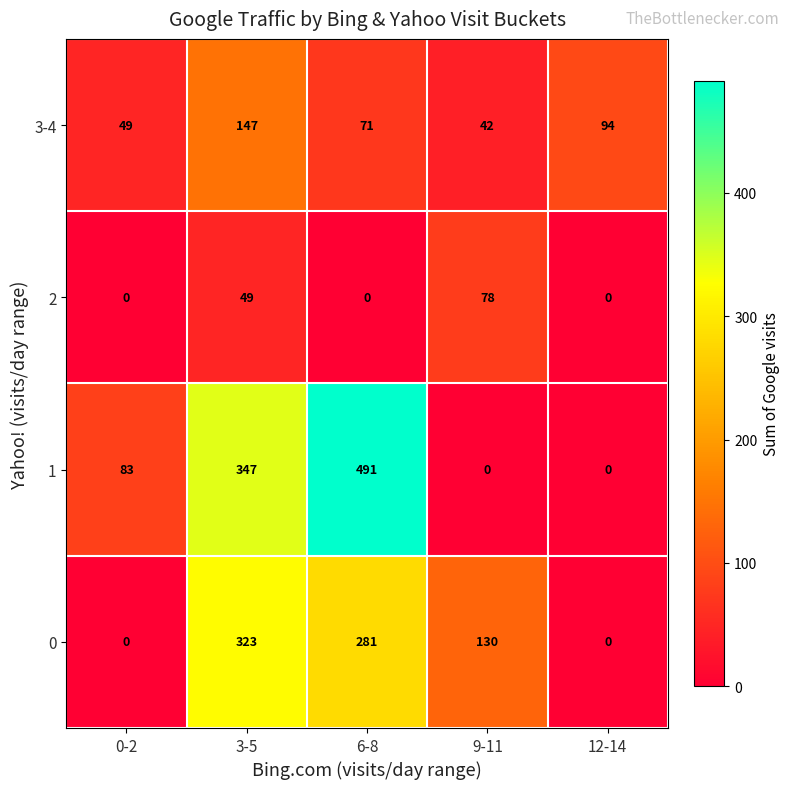

How many values in 1 are above zero?

3